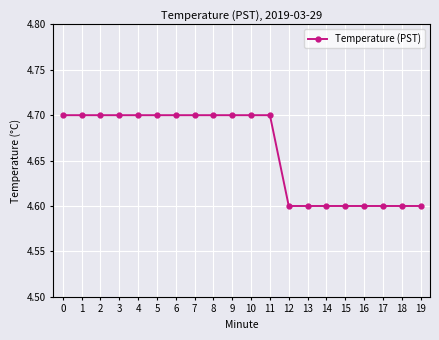

What value does the data have at 4?

4.7